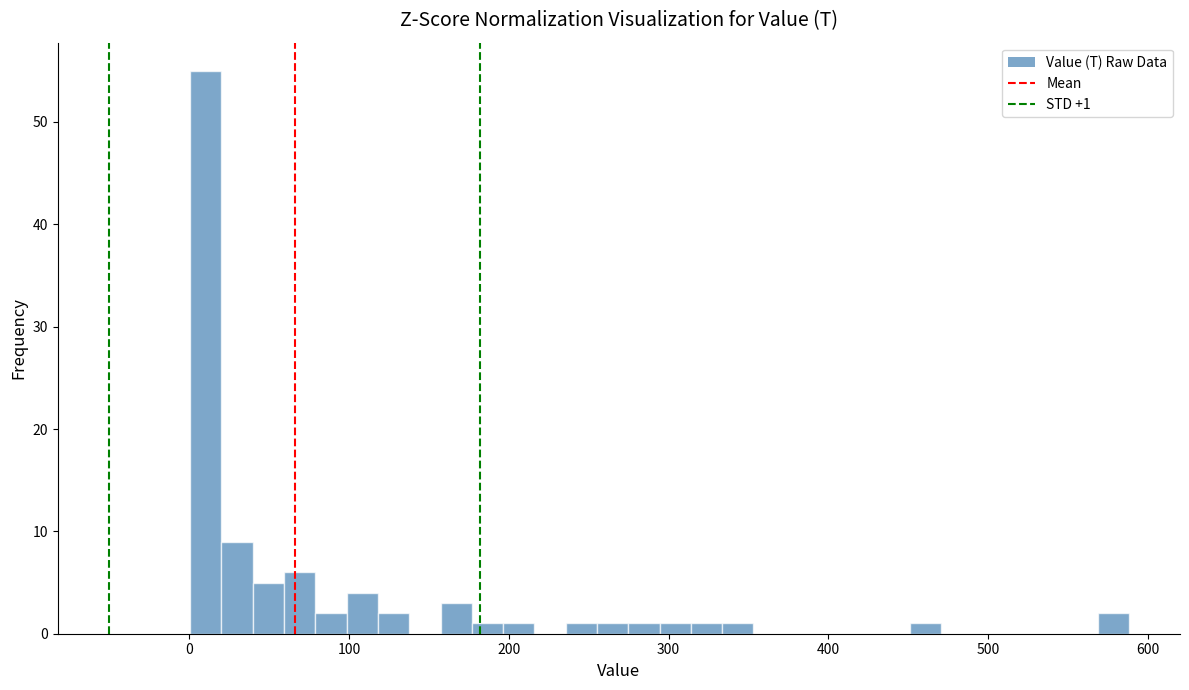

Around what value on the x-axis is the tallest bar? Give the approximate position of its centre, as read against the axis.

10